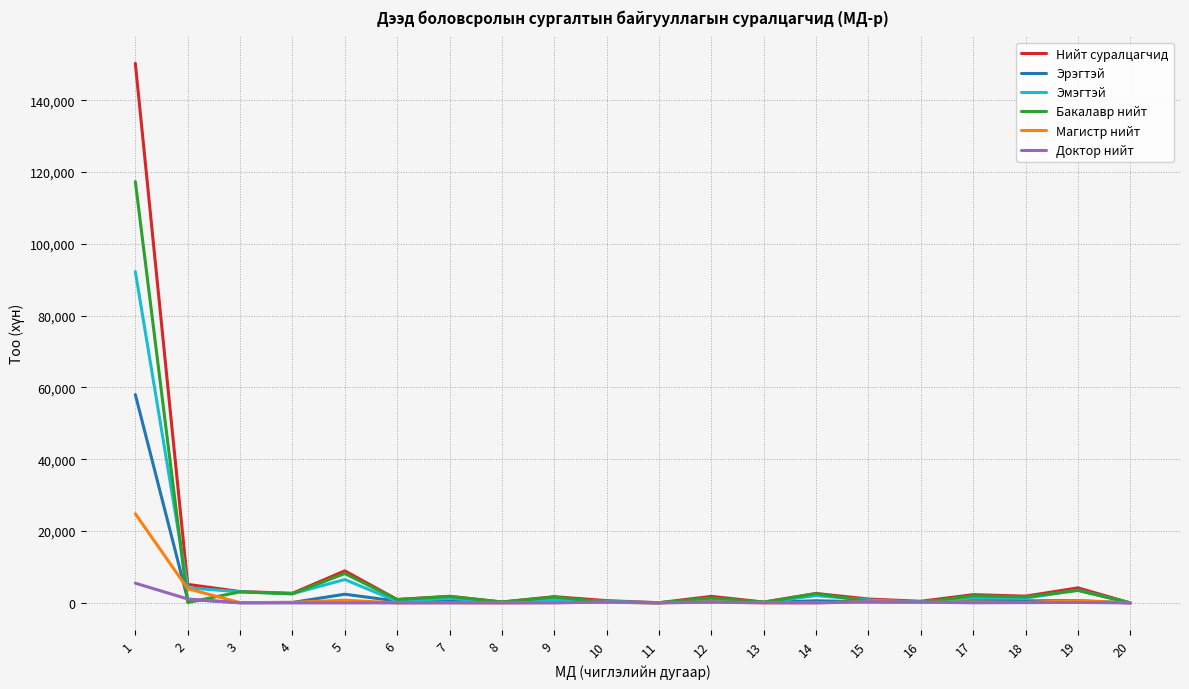

Which series has the largest range (max minus min)?

Нийт суралцагчид